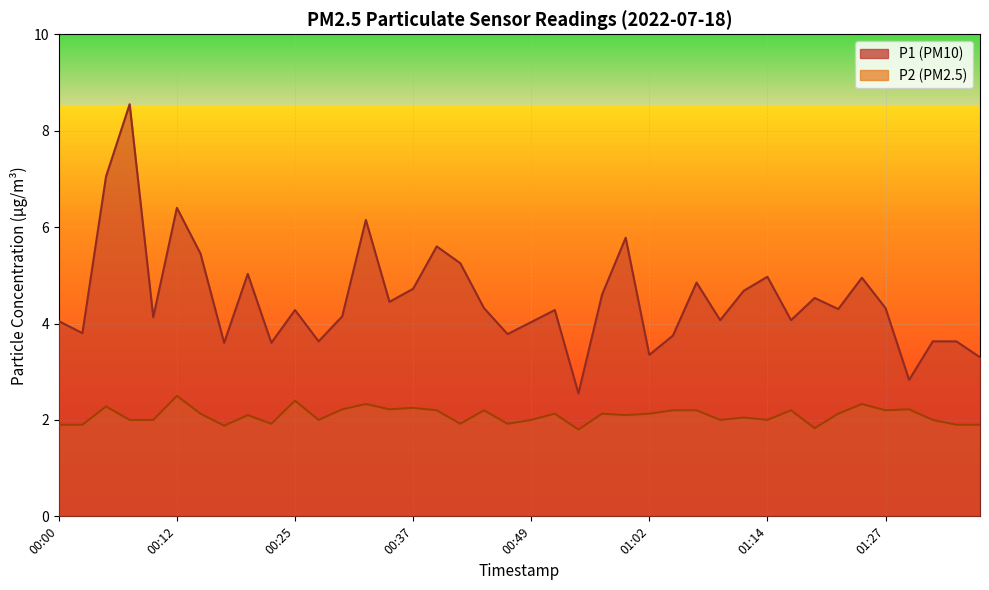

What is the average value of the P1 series?

4.5